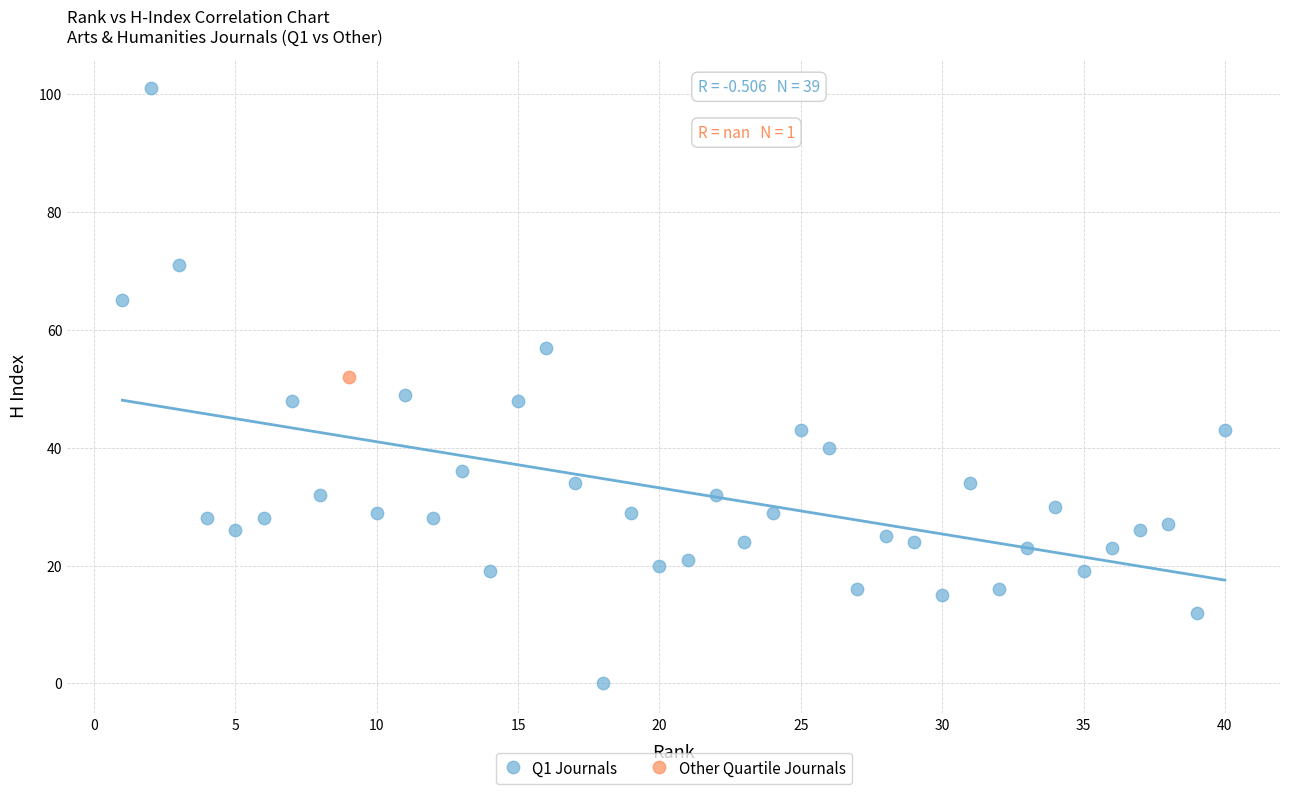

What are all the series names shown in the legend?

Q1 Journals, Other Quartile Journals